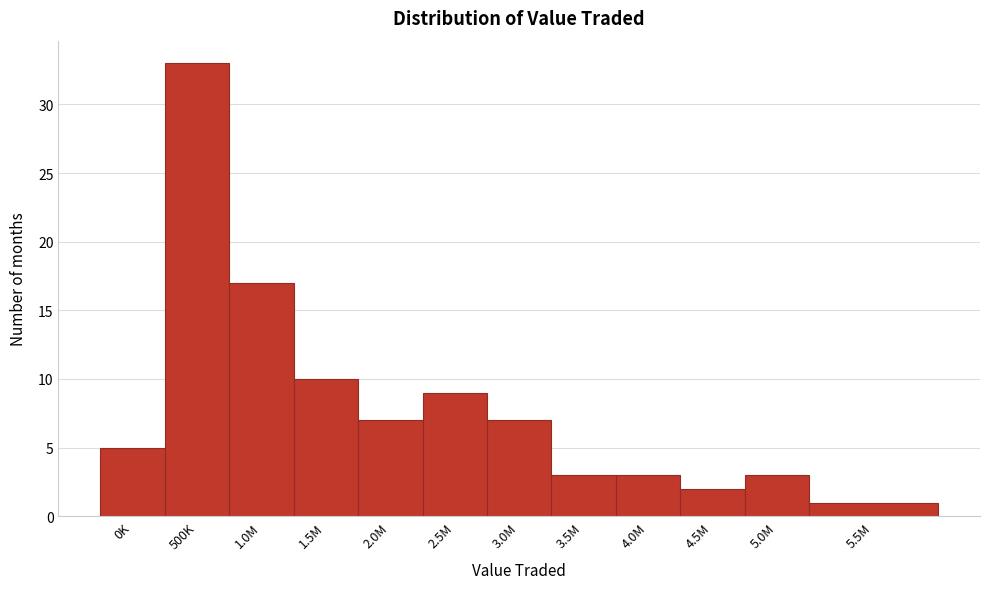

Reading left to right, list all the values displayed in this chart.

0K=5	500K=33	1.0M=17	1.5M=10	2.0M=7	2.5M=9	3.0M=7	3.5M=3	4.0M=3	4.5M=2	5.0M=3	5.5M=1